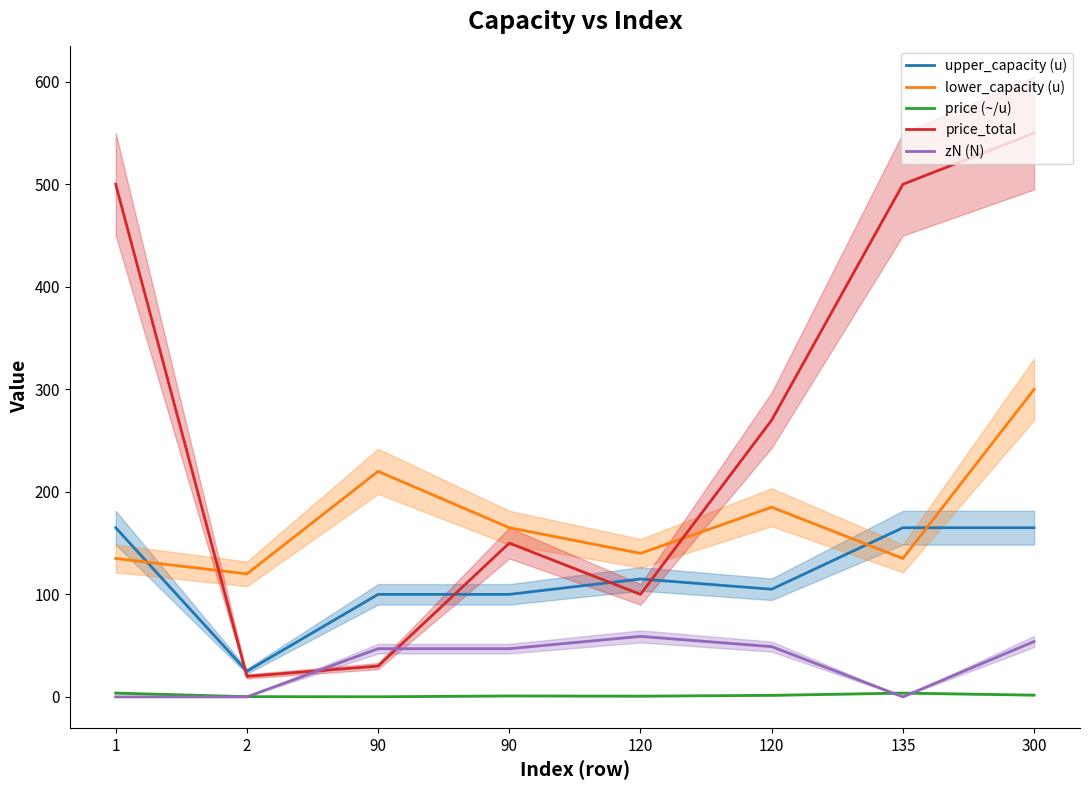

What is the difference between the second highest and minimum values in the price (~/u) series?

3.6